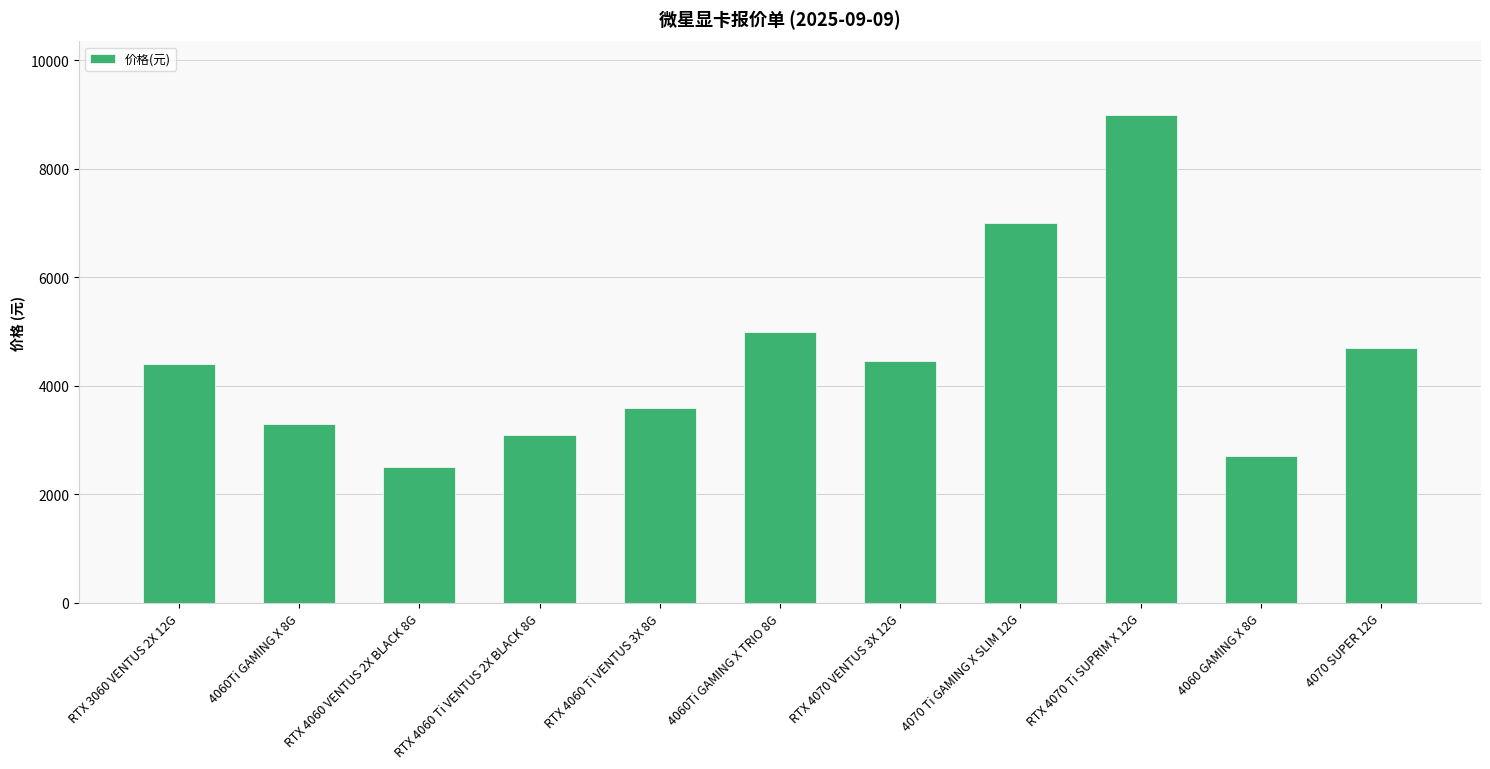

How many data points are less than 4399?

5